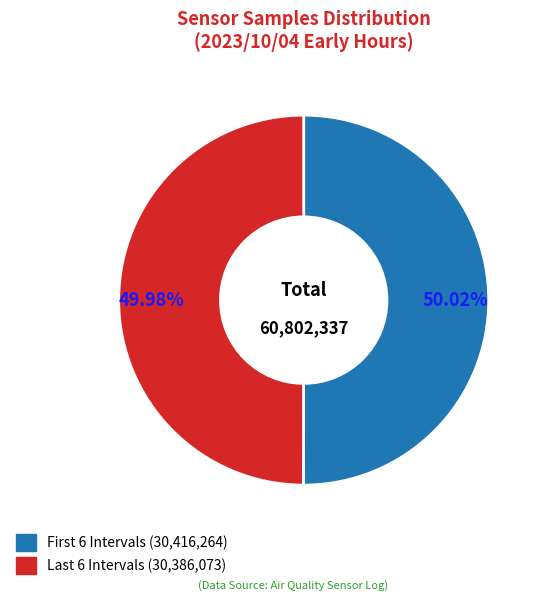

Does any single category account for the majority?

Yes